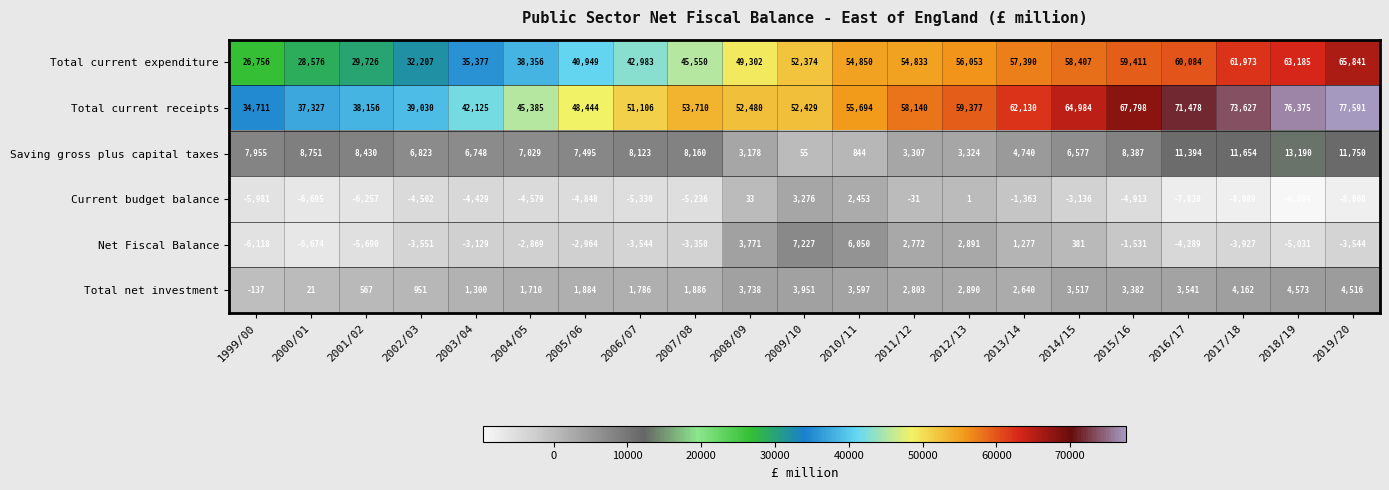

Which series has the largest total across all categories?

Total current receipts